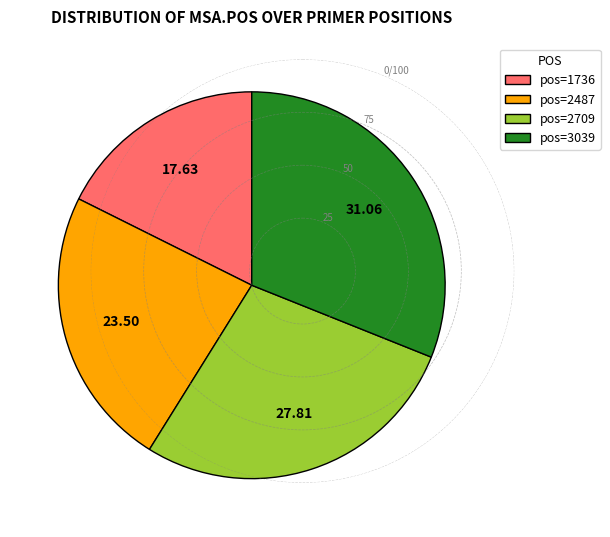

Does any single category account for the majority?

No